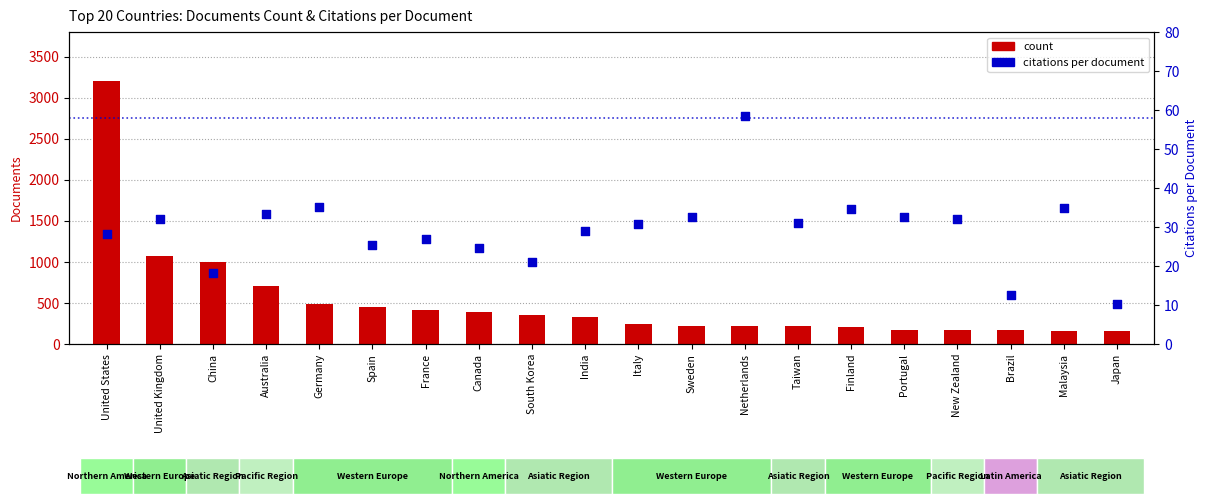

Is the value of count at Australia greater than the value of citations per document at Netherlands?

Yes